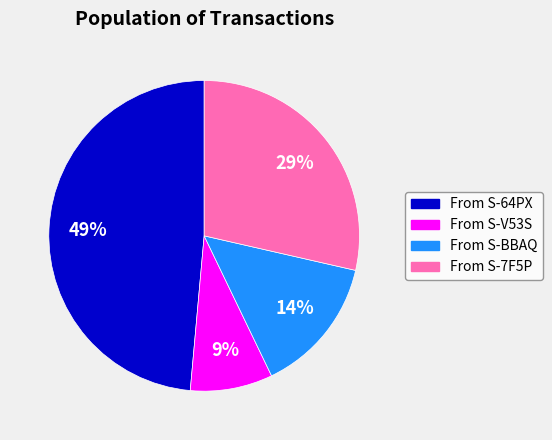

Does any single category account for the majority?

No